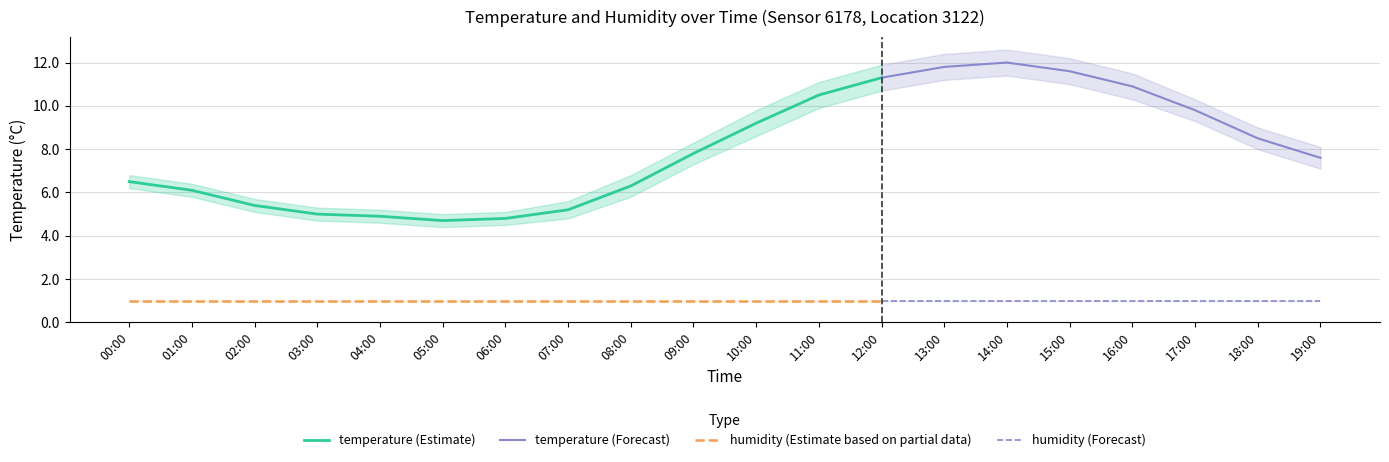

What is the lowest value of the humidity (Estimate based on partial data) series?

1.0